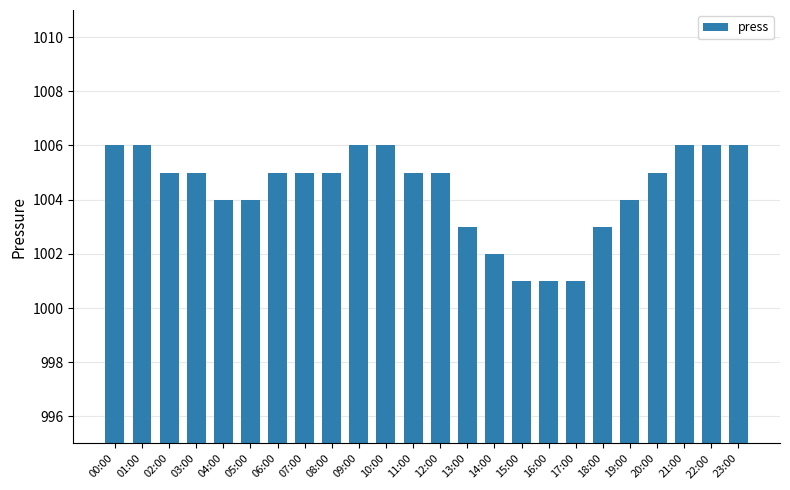

Does the chart contain any negative values?

No